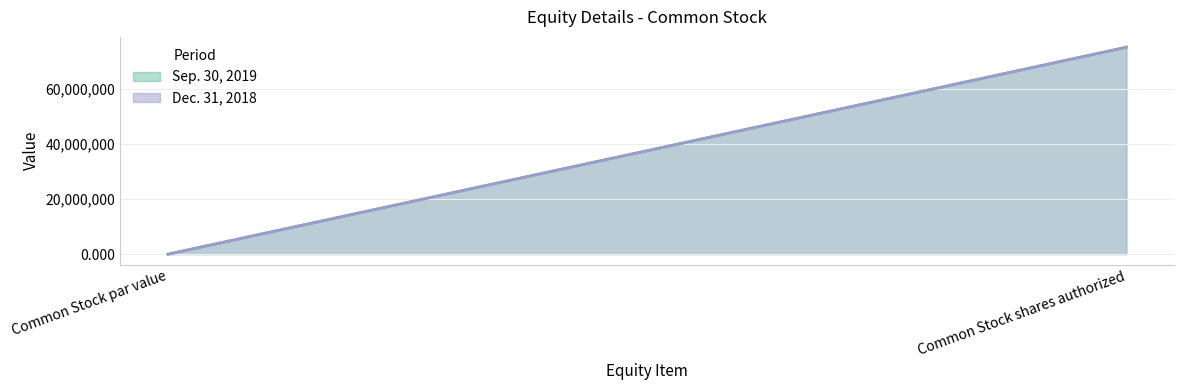

Reading left to right, transcribe all the data shown in this chart.

Sep. 30, 2019: 0.0	75000000.0
Dec. 31, 2018: 0.0	75000000.0